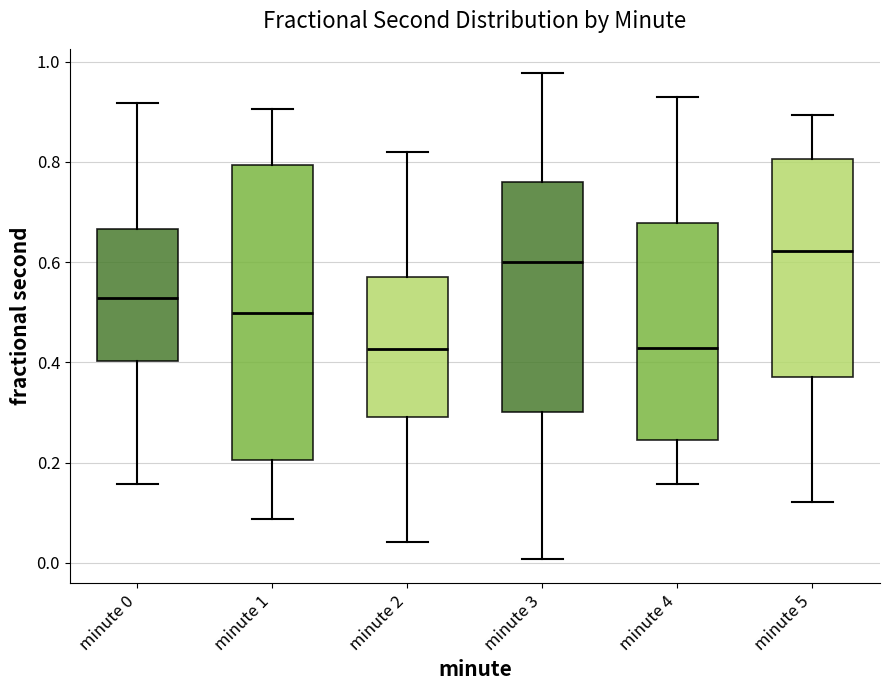

Where is the lower edge of the box for minute 2 on the y-axis? The values are not printed on the chart, so give them approximately, as read against the axis.

0.30